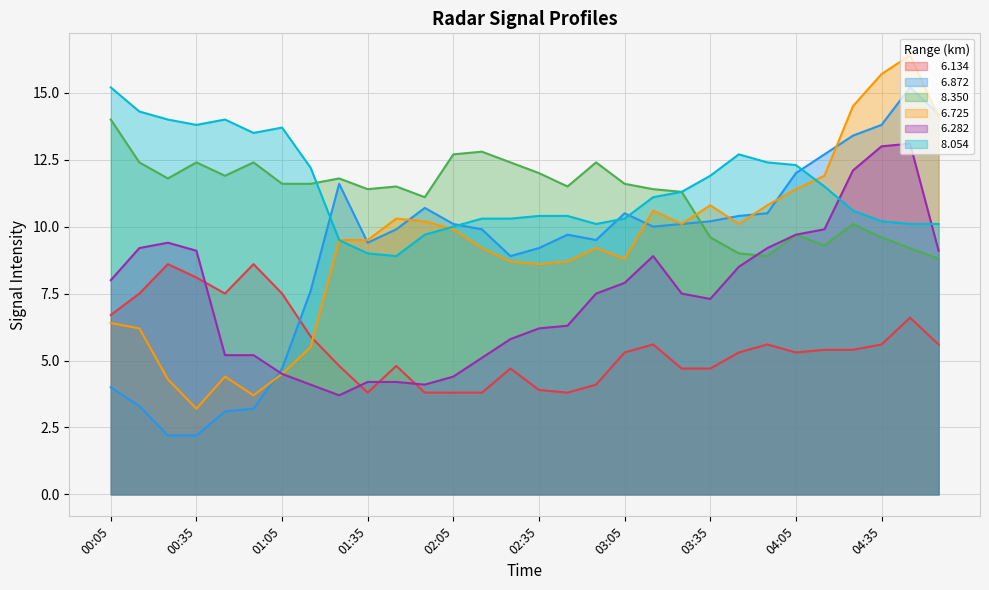

How many values in the   8.054 series exceed 11?

15